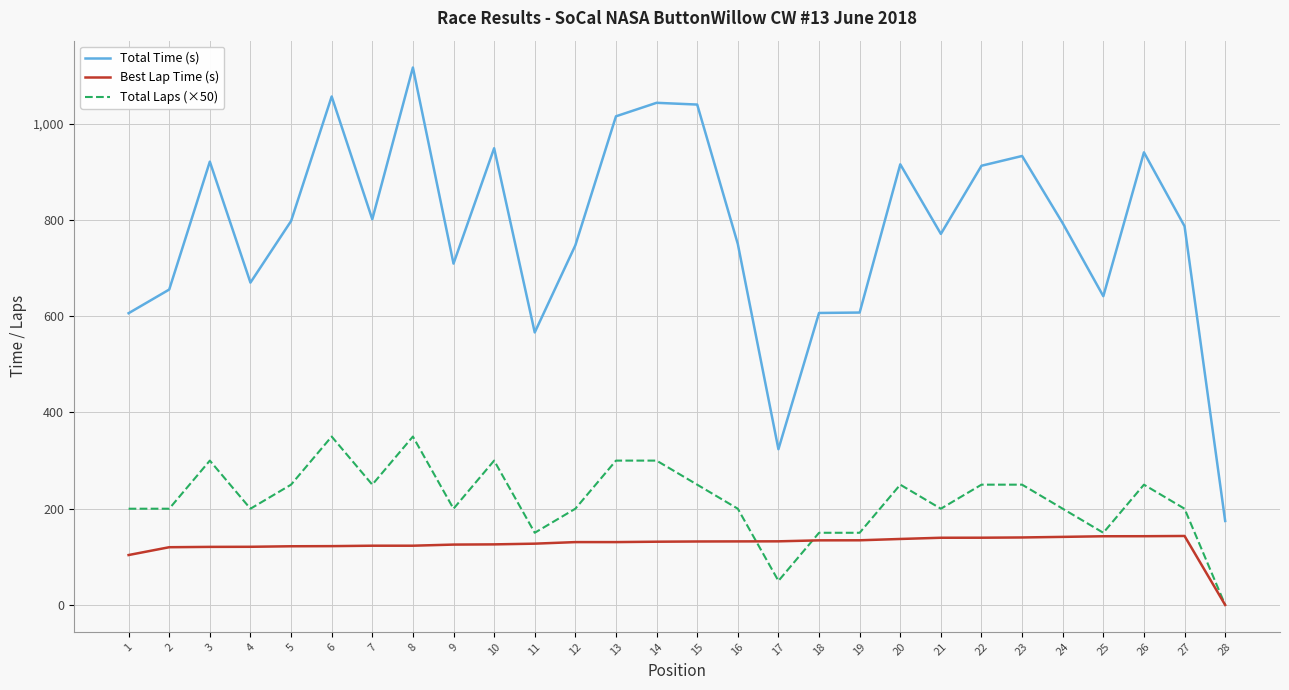

List the series in order of their peak value, lowest first.

Best Lap Time (s), Total Laps (×50), Total Time (s)